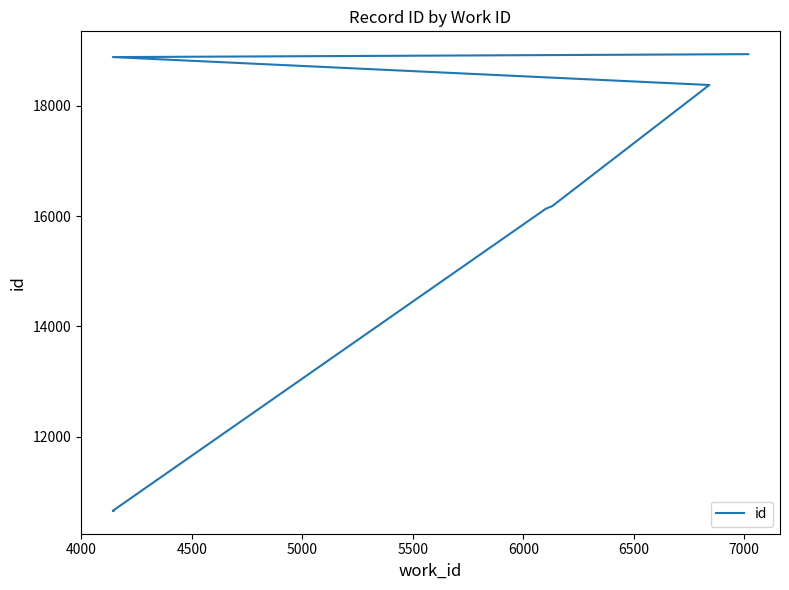

Is it true that the value at 7500 is 12344?

False